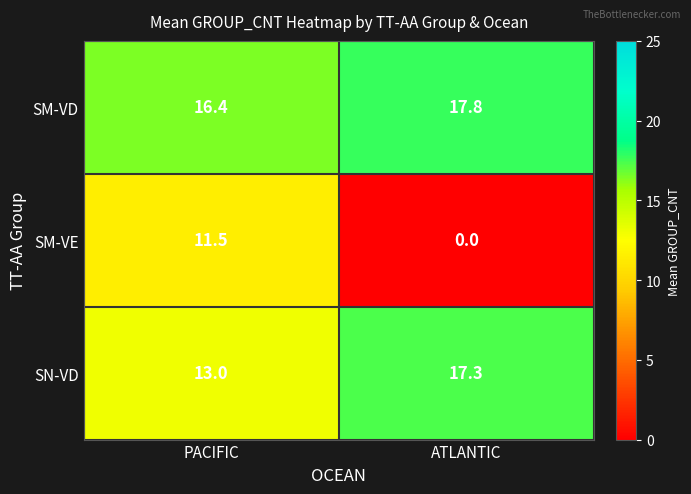

List the series in order of their peak value, lowest first.

SM-VE, SN-VD, SM-VD